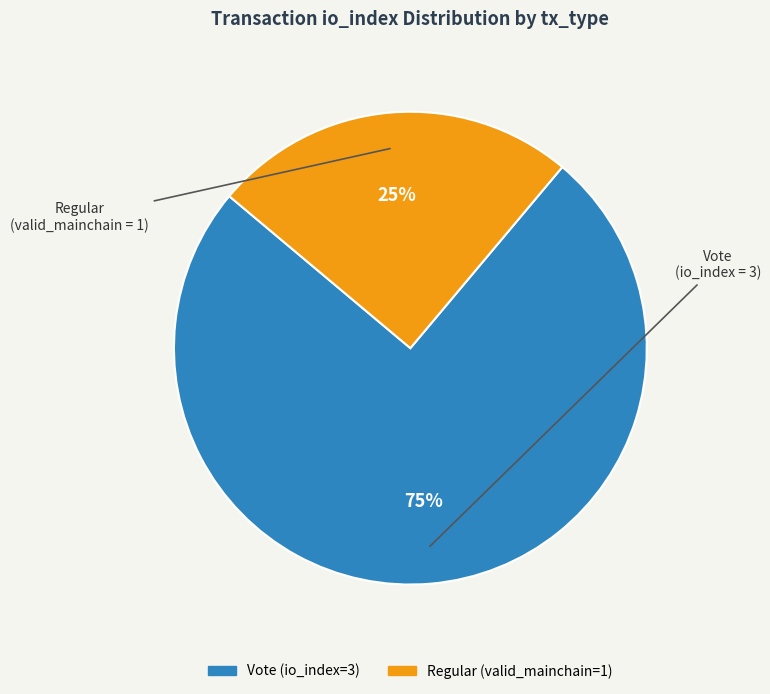

Is there any slice that represents more than half of the pie?

Yes